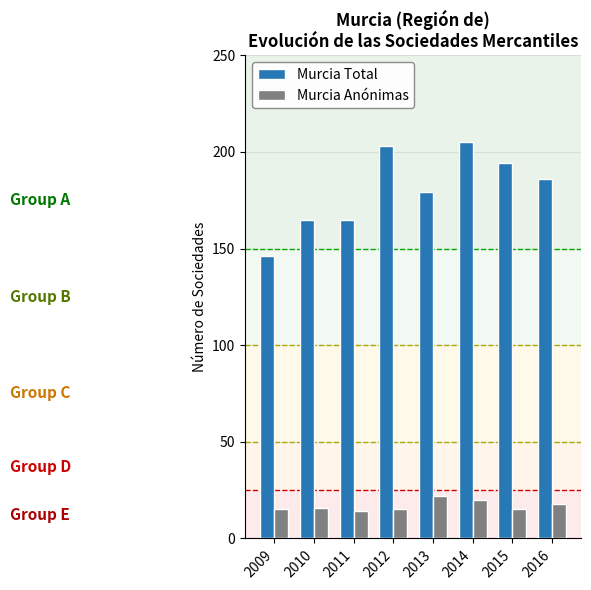

The Murcia Total series shows 41 at 2016. True or false?

False